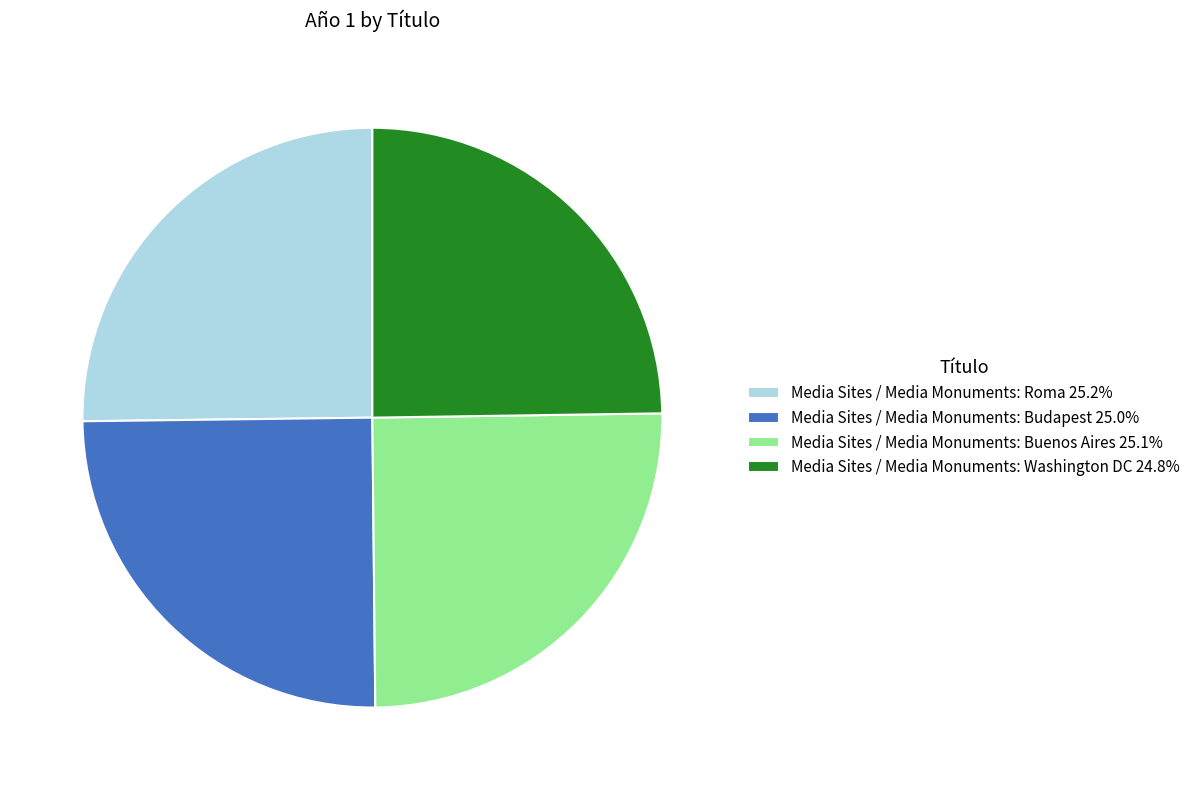

How many segments does this pie chart have?

4